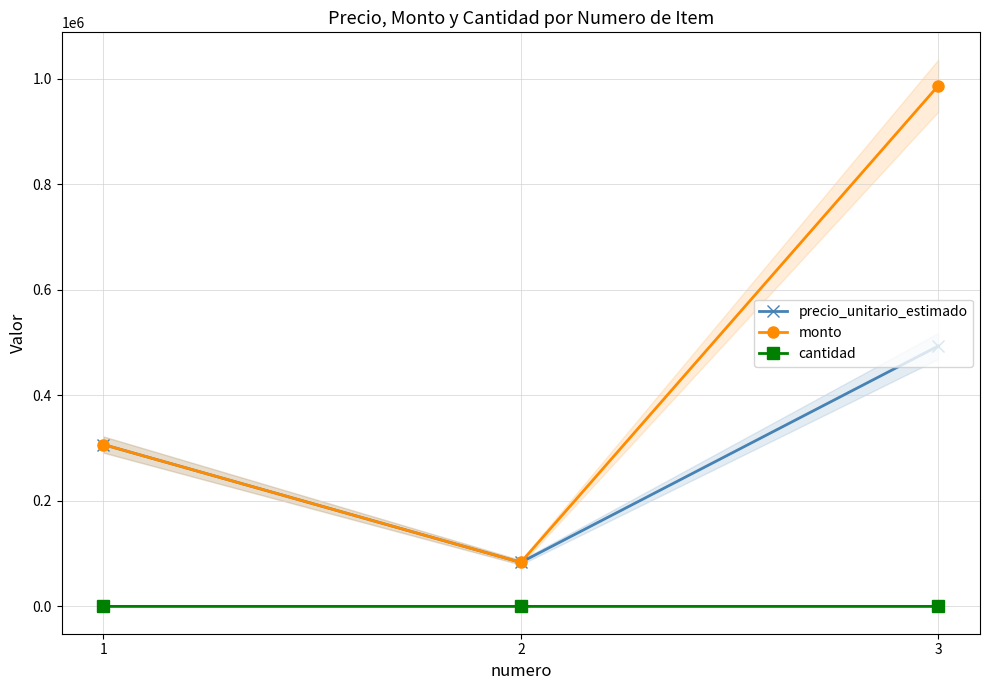

How many series are shown in this chart?

3